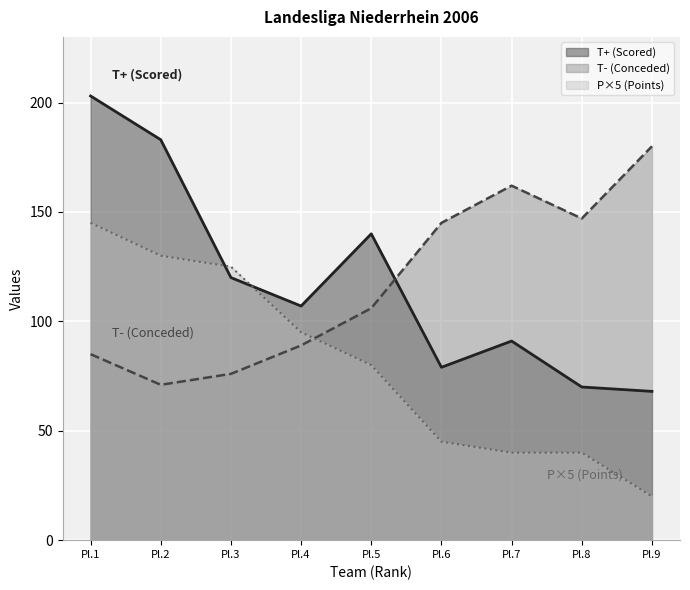

Which series changed the most between Pl.1 and Pl.5?

P×5 (Points)